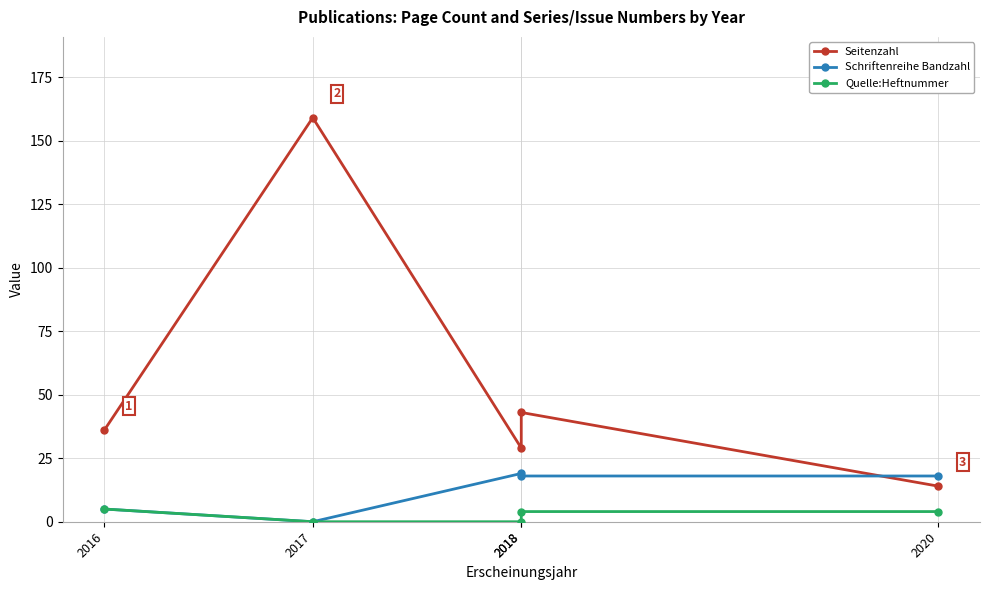

What value does the Schriftenreihe Bandzahl series have at 2018, to the nearest 10?

20